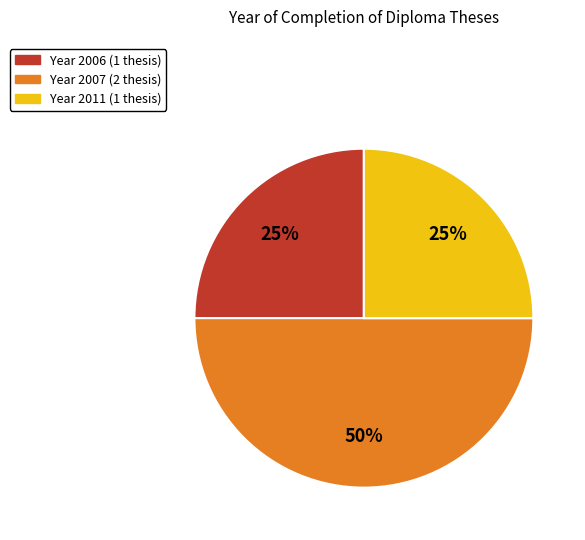

To the nearest percent, what is the average slice percentage?

33%